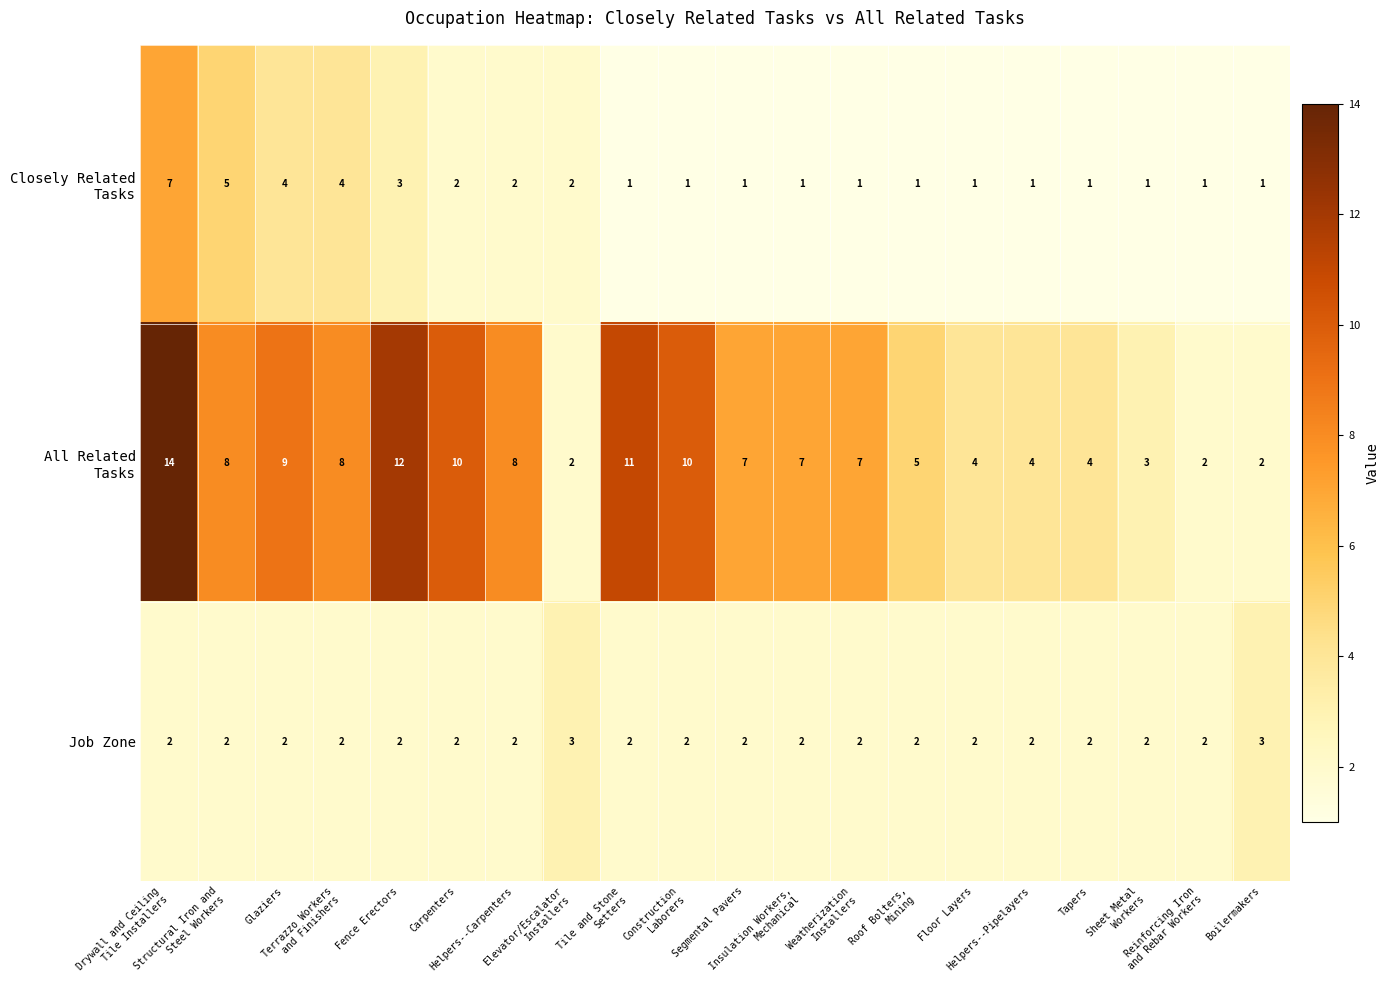

What is the highest value of the Job Zone series?

3